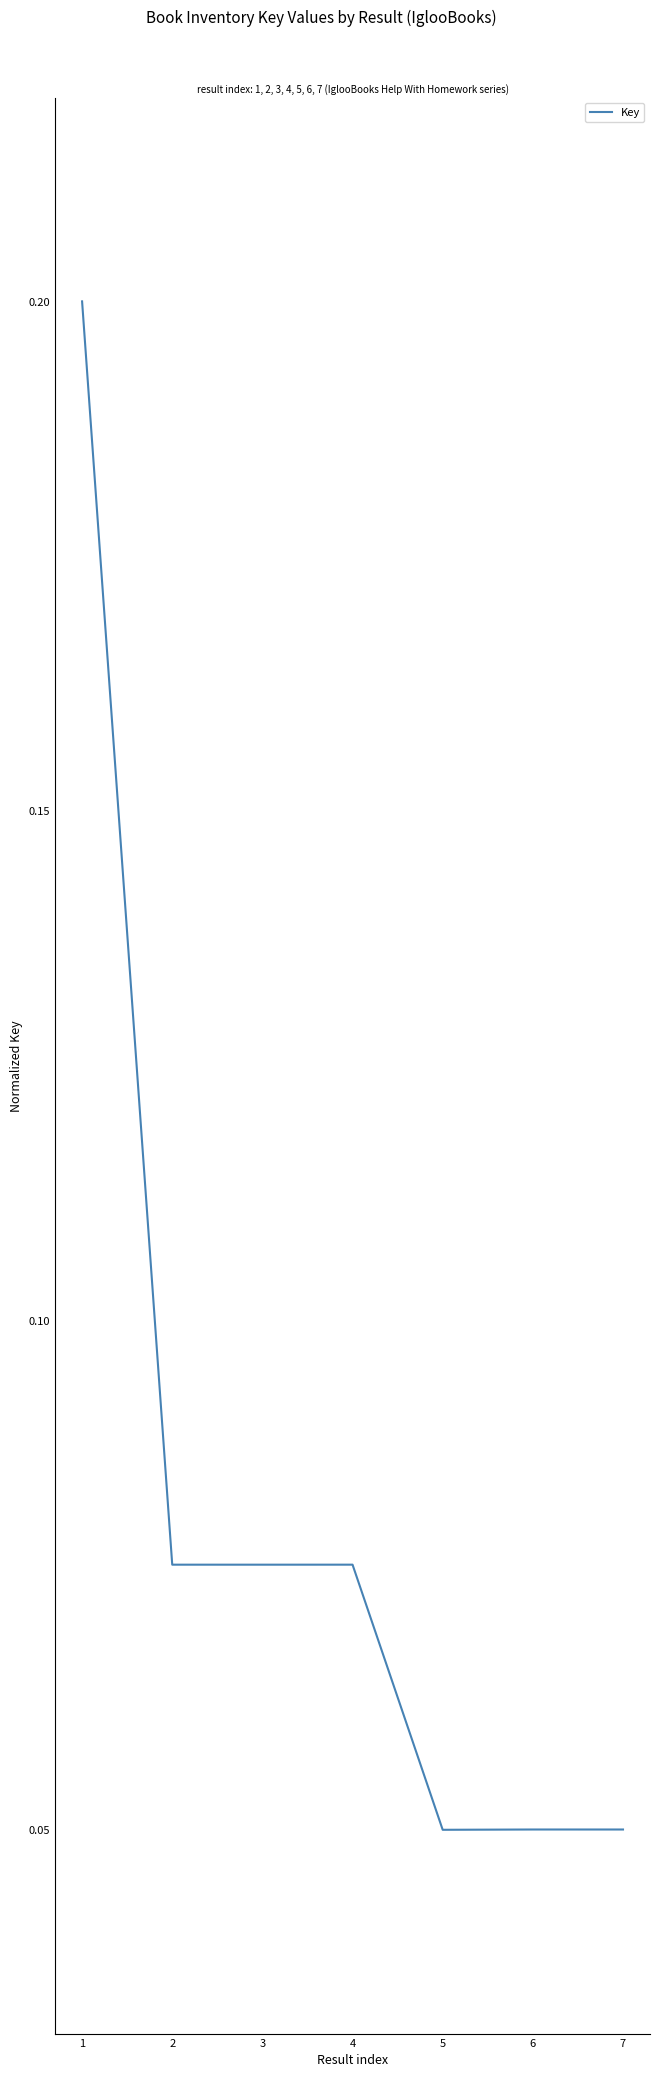

What is the sum of all values?

0.6